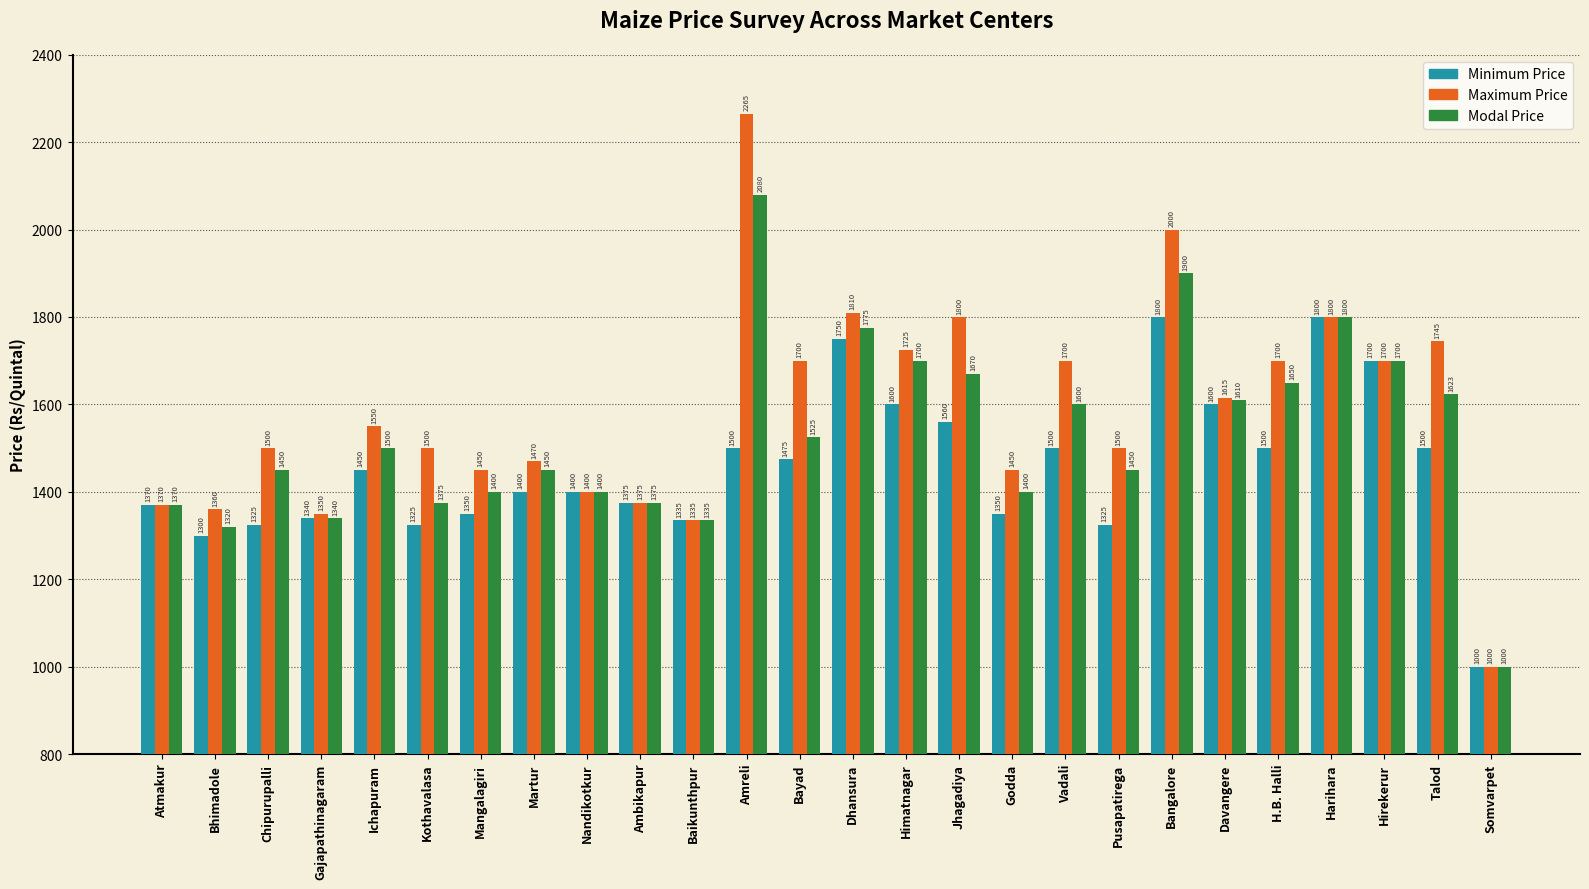

Reading left to right, transcribe all the data shown in this chart.

Minimum Price: 1370	1300	1325	1340	1450	1325	1350	1400	1400	1375	1335	1500	1475	1750	1600	1560	1350	1500	1325	1800	1600	1500	1800	1700	1500	1000
Maximum Price: 1370	1360	1500	1350	1550	1500	1450	1470	1400	1375	1335	2265	1700	1810	1725	1800	1450	1700	1500	2000	1615	1700	1800	1700	1745	1000
Modal Price: 1370	1320	1450	1340	1500	1375	1400	1450	1400	1375	1335	2080	1525	1775	1700	1670	1400	1600	1450	1900	1610	1650	1800	1700	1623	1000